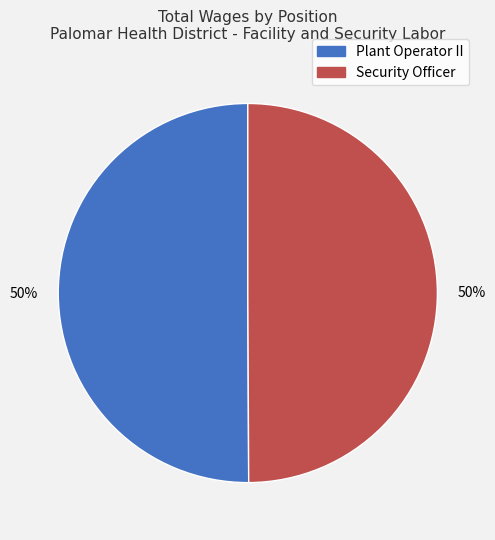

Approximately how many times larger is the value at Plant Operator II compared to Security Officer?

1.0